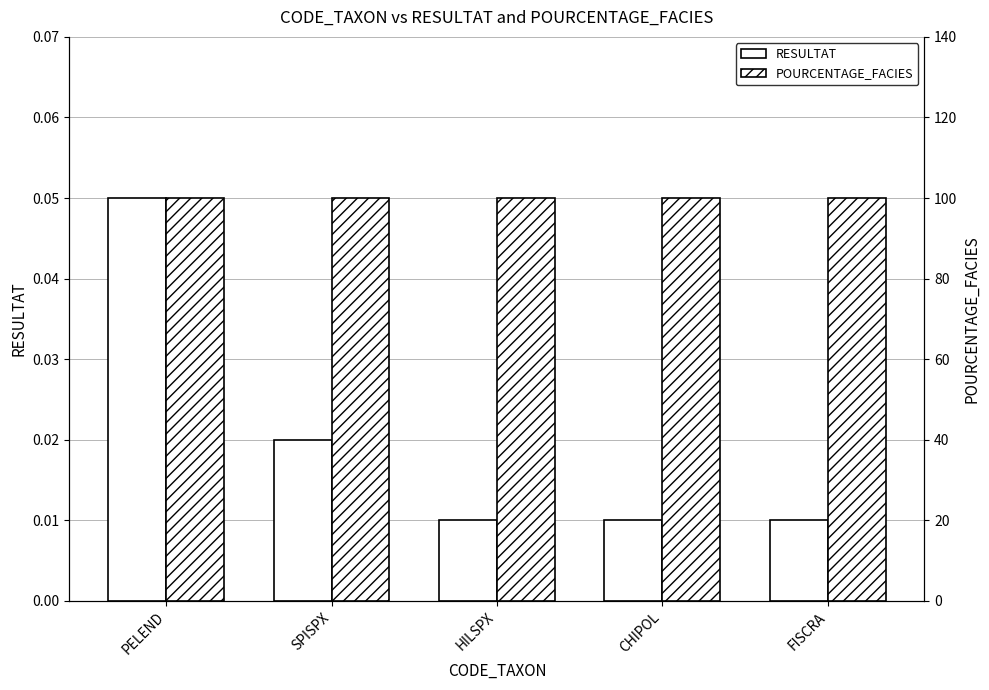

Which category has the highest value across all series?

PELEND